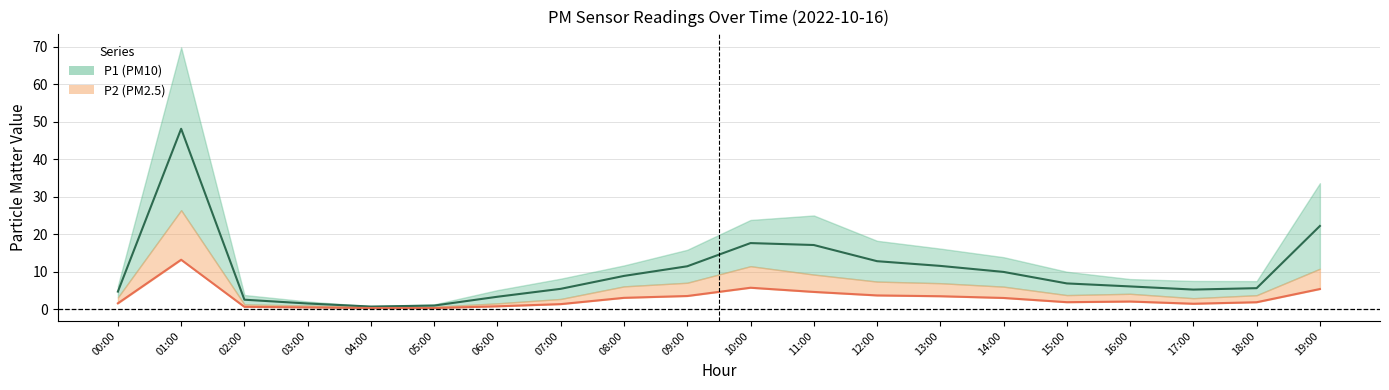

List the series in order of their overall mean, lowest first.

P2, P1